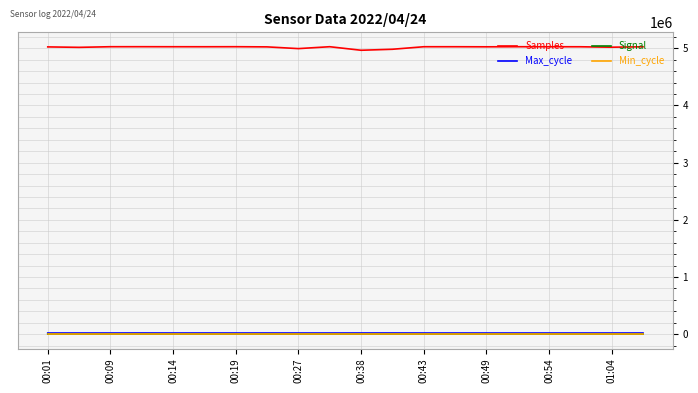

What is the average value of the Min_cycle series?

28